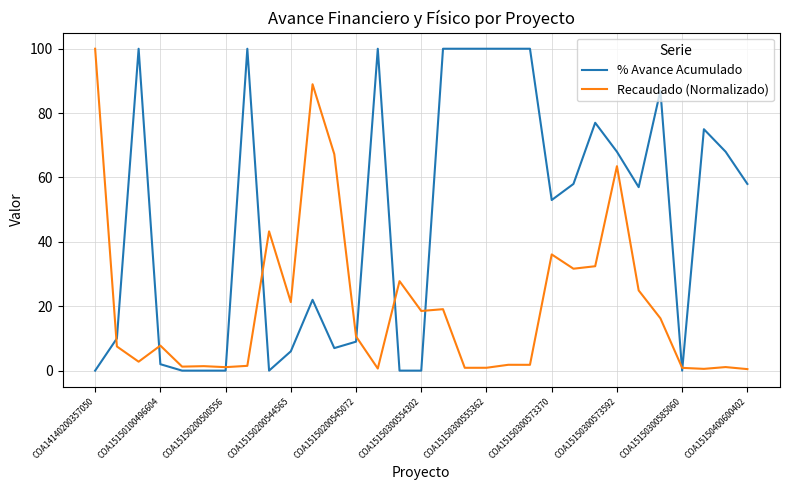

Which series has the largest range (max minus min)?

% Avance Acumulado